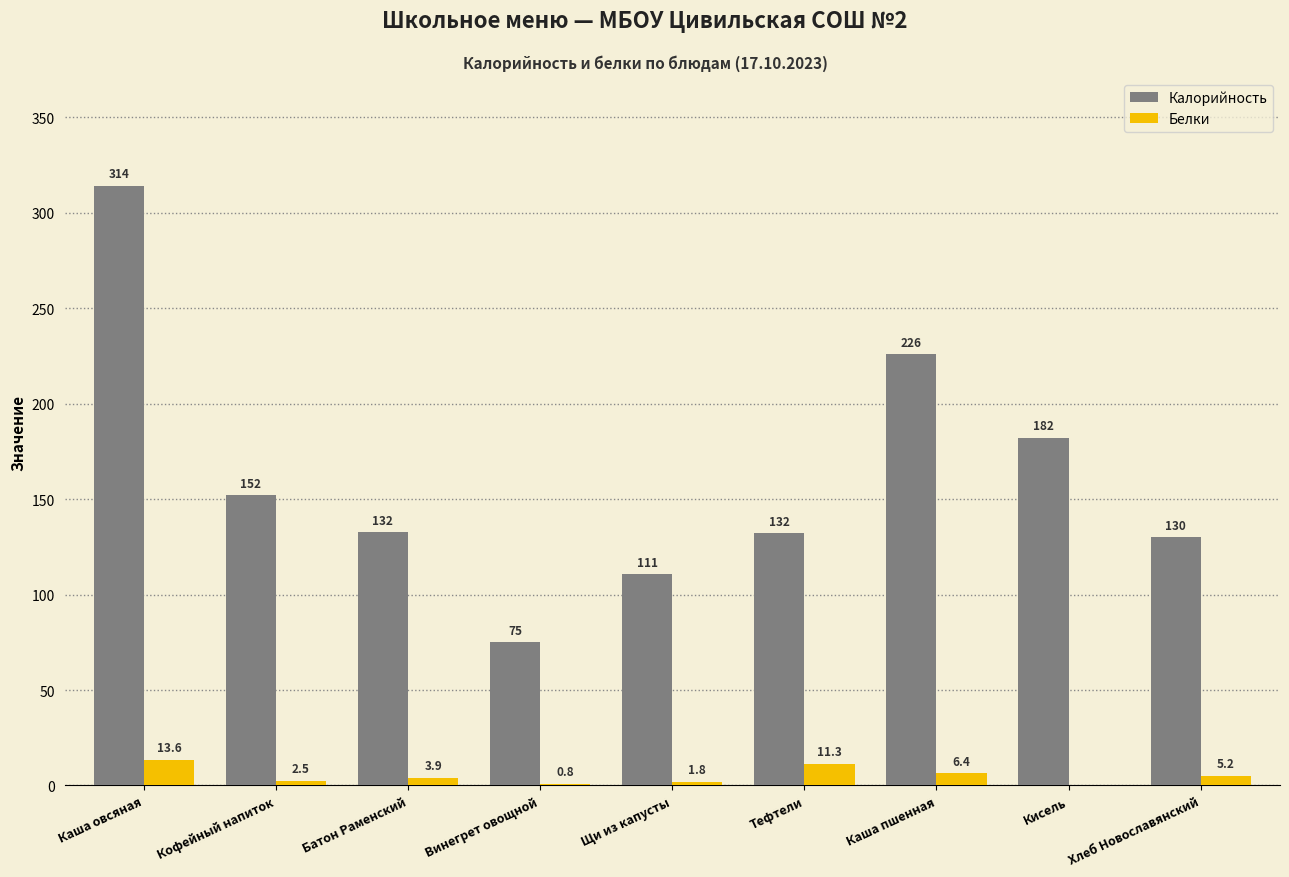

What is the approximate value of Белки at Каша пшенная?

6.4